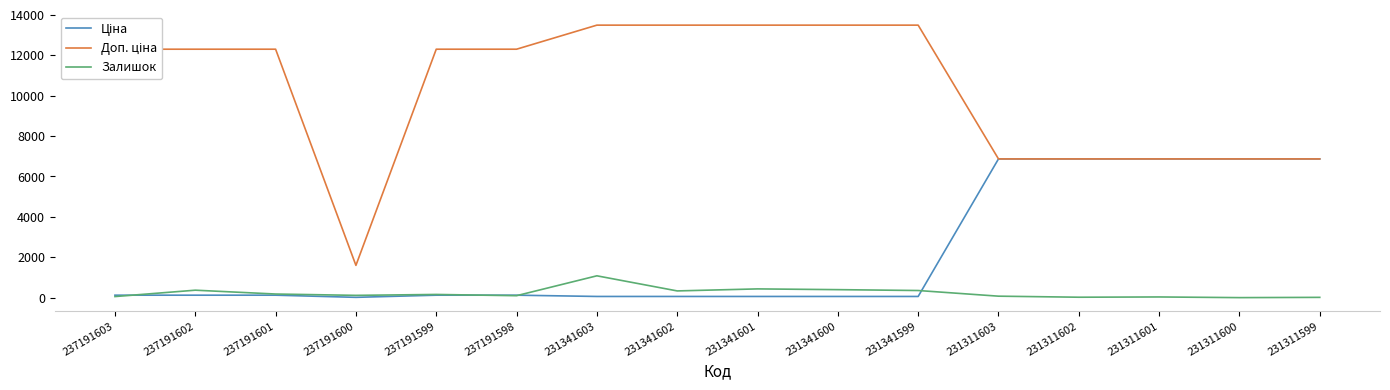

True or false: Залишок has a value of 22.0 at 231311602.

True